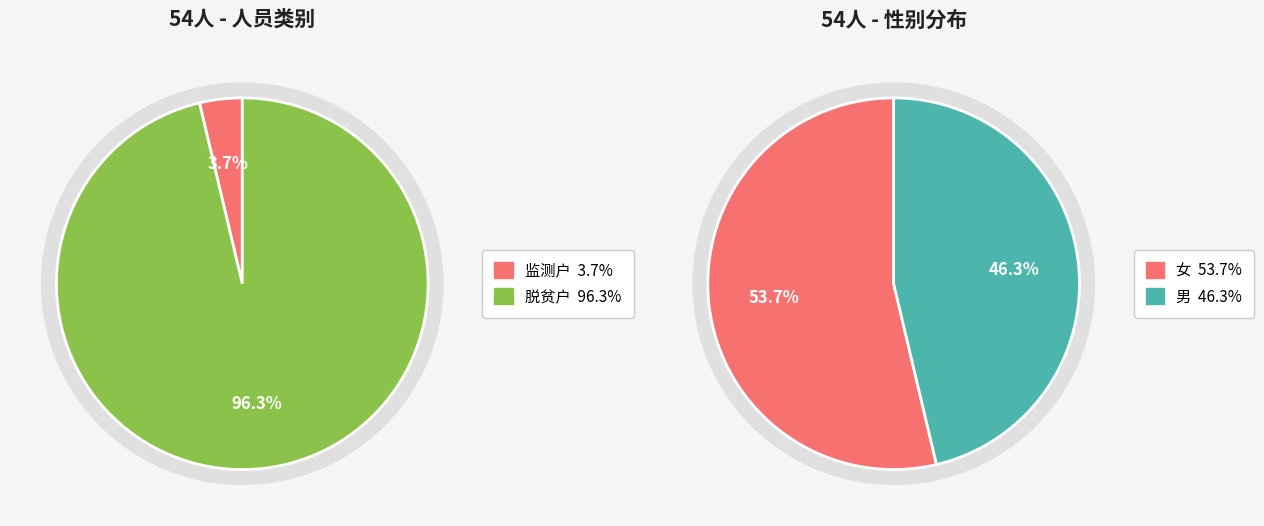

Is it true that 监测户 is 4% of the pie?

True